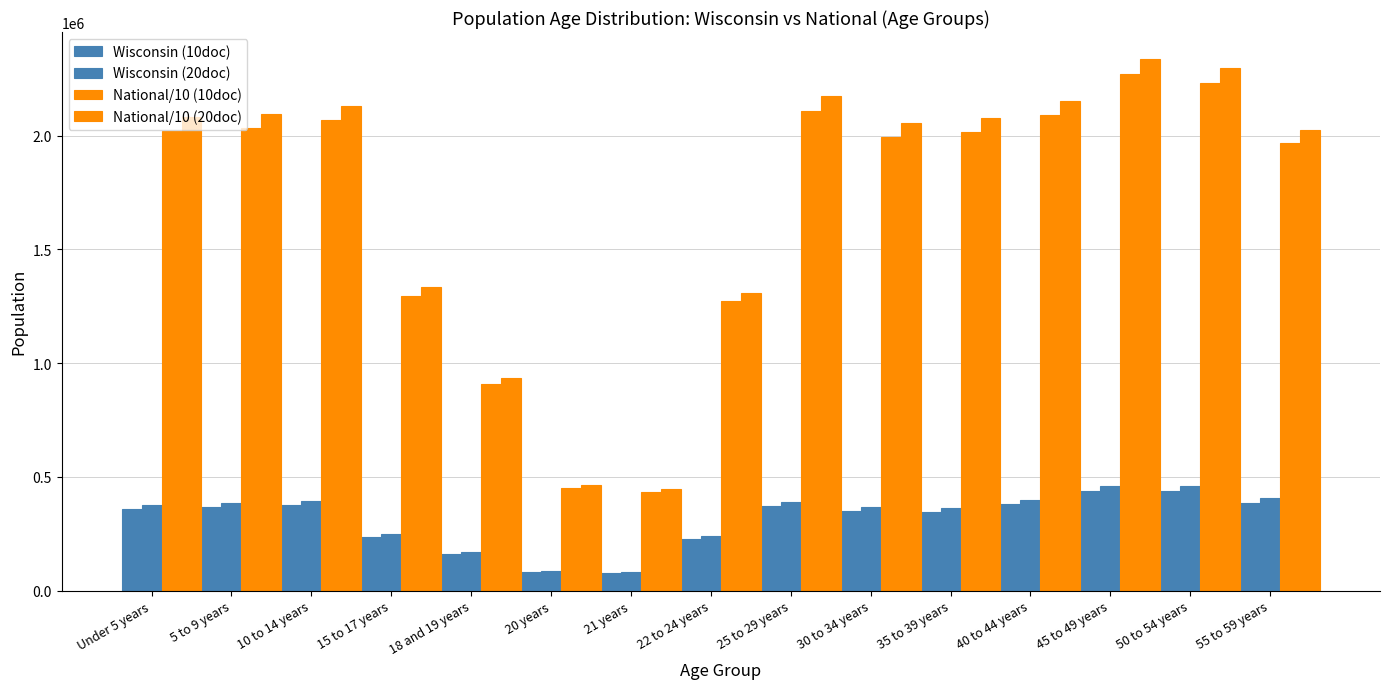

Where does the National/10 (10doc) series first go above 2017964?

Under 5 years